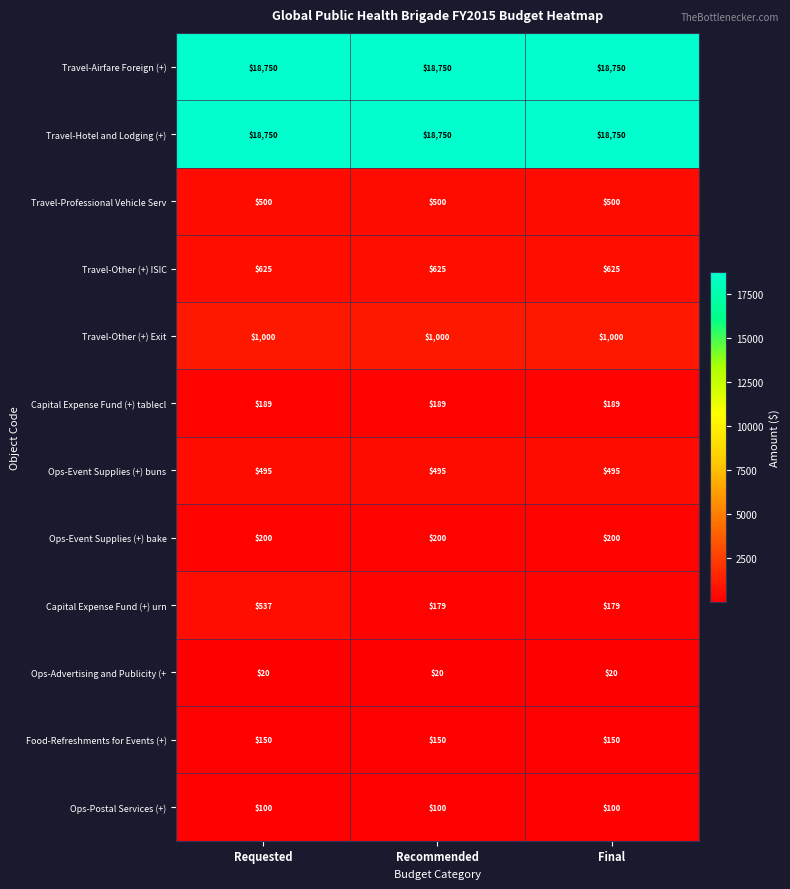

What is the sum of all Food-Refreshments for Events (+) values?

450